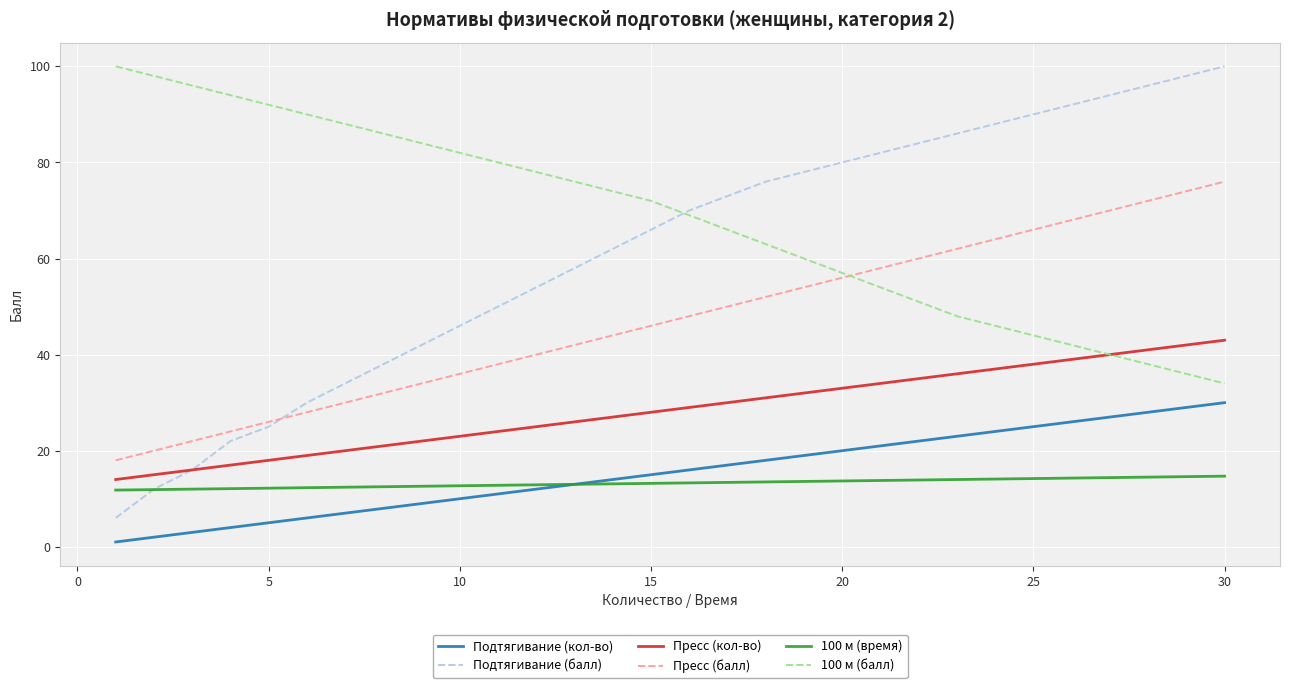

What is the lowest value of the 100 м (время) series?

11.8